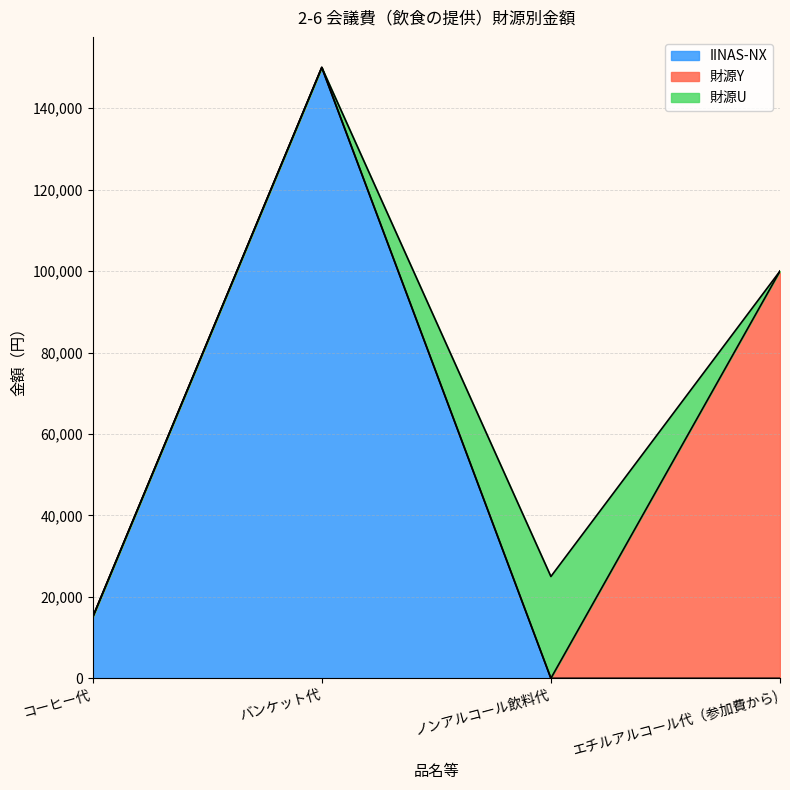

Count the IINAS-NX values in the range 0 to 150000.

4